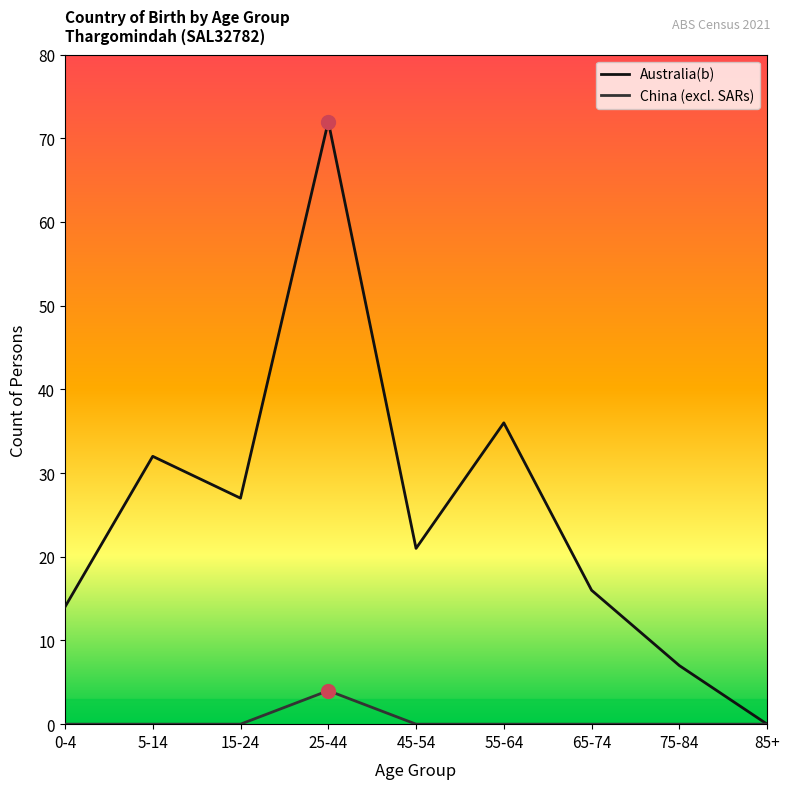

At which label does China (excl. SARs) reach its peak?

25-44